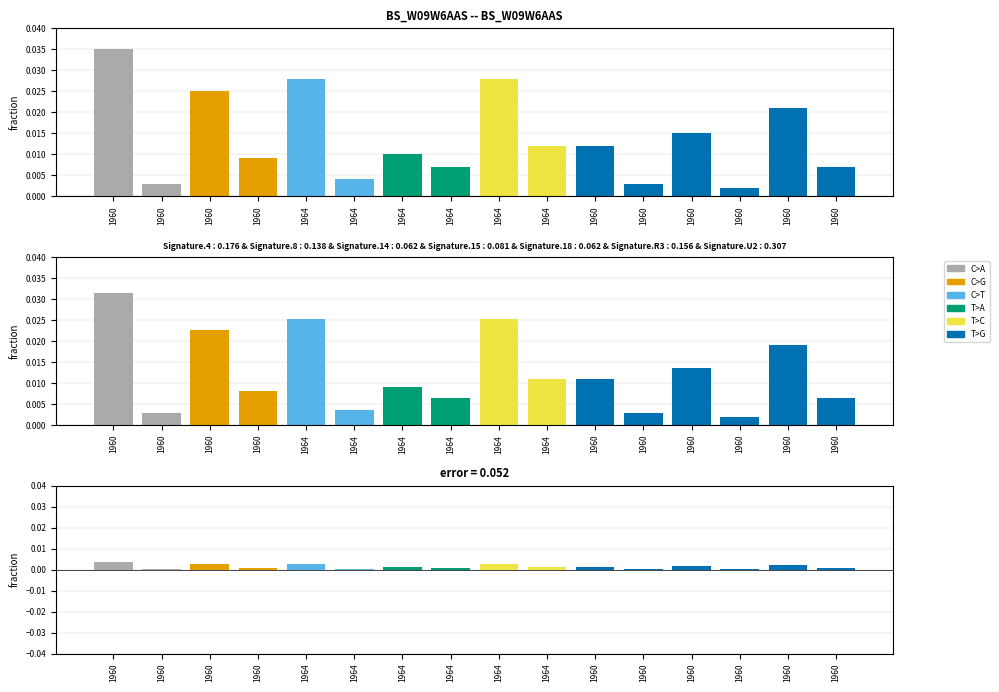

The value of fitted at 1964 is 0.0. True or false?

True